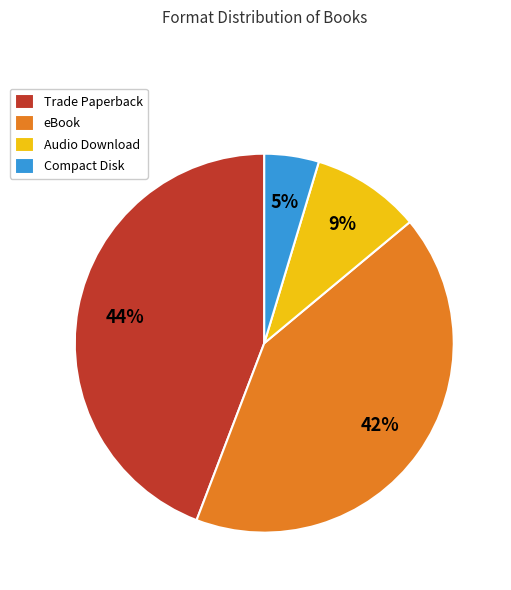

Count the number of slices in the pie.

4